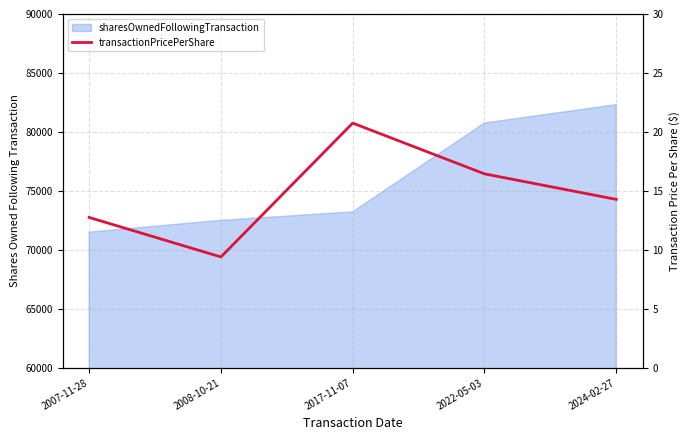

Reading left to right, extract all data points from this chart.

2007-11-28=12.8	2008-10-21=9.4	2017-11-07=20.8	2022-05-03=16.4	2024-02-27=14.3